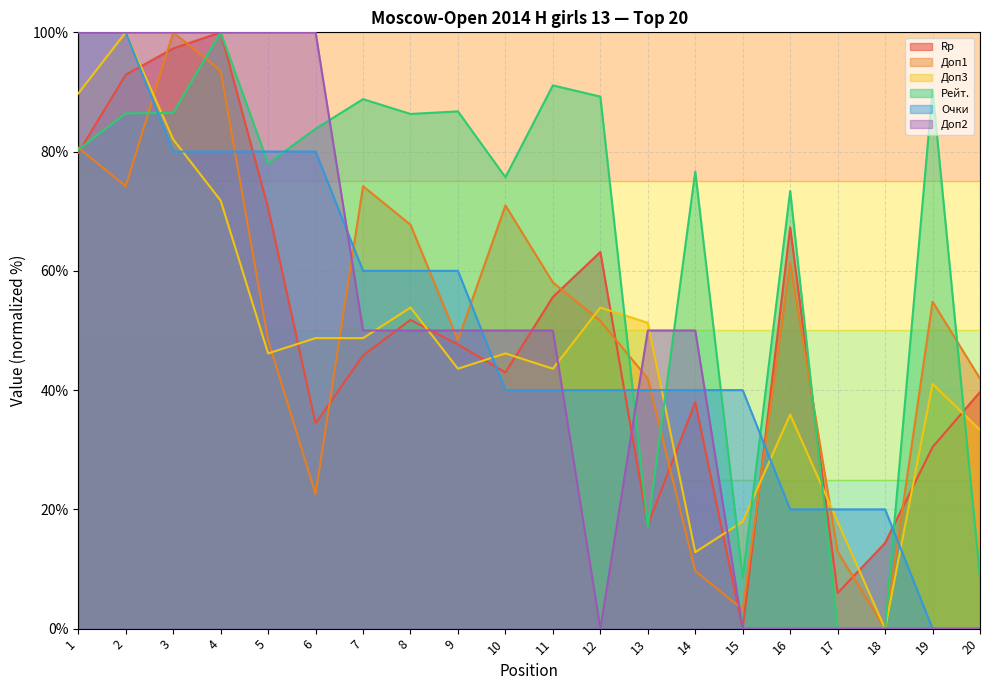

How many data points in Очки are above 40?

9